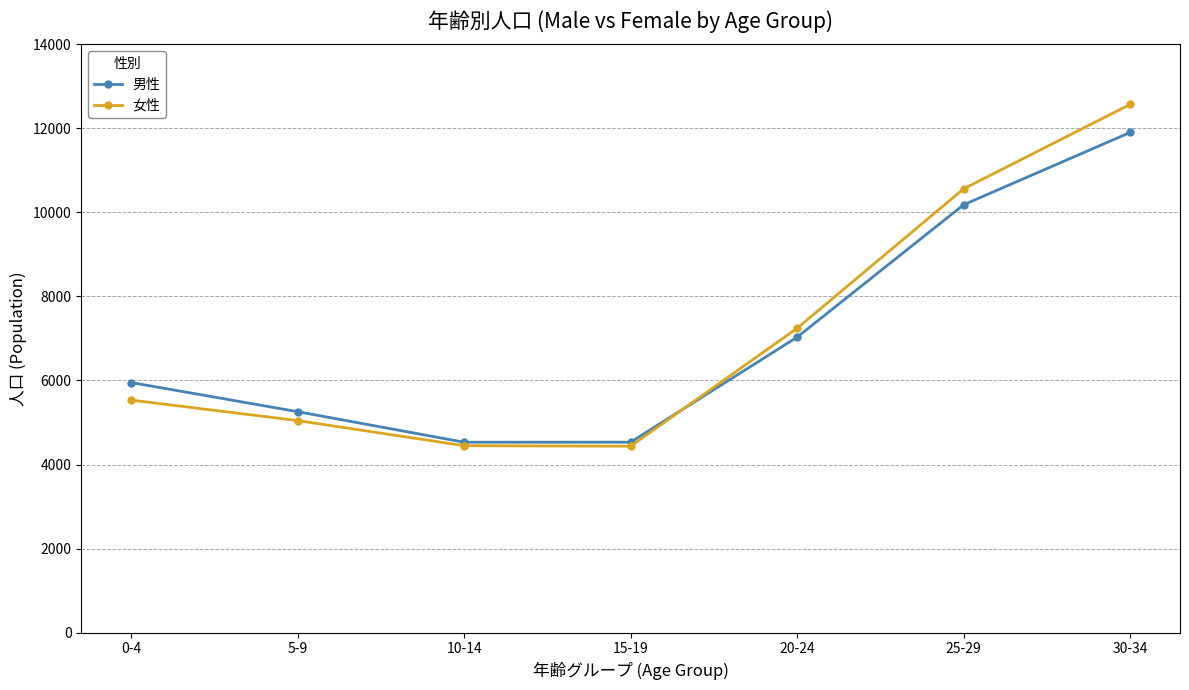

True or false: 女性 has more than 1 points higher than both neighbors.

False